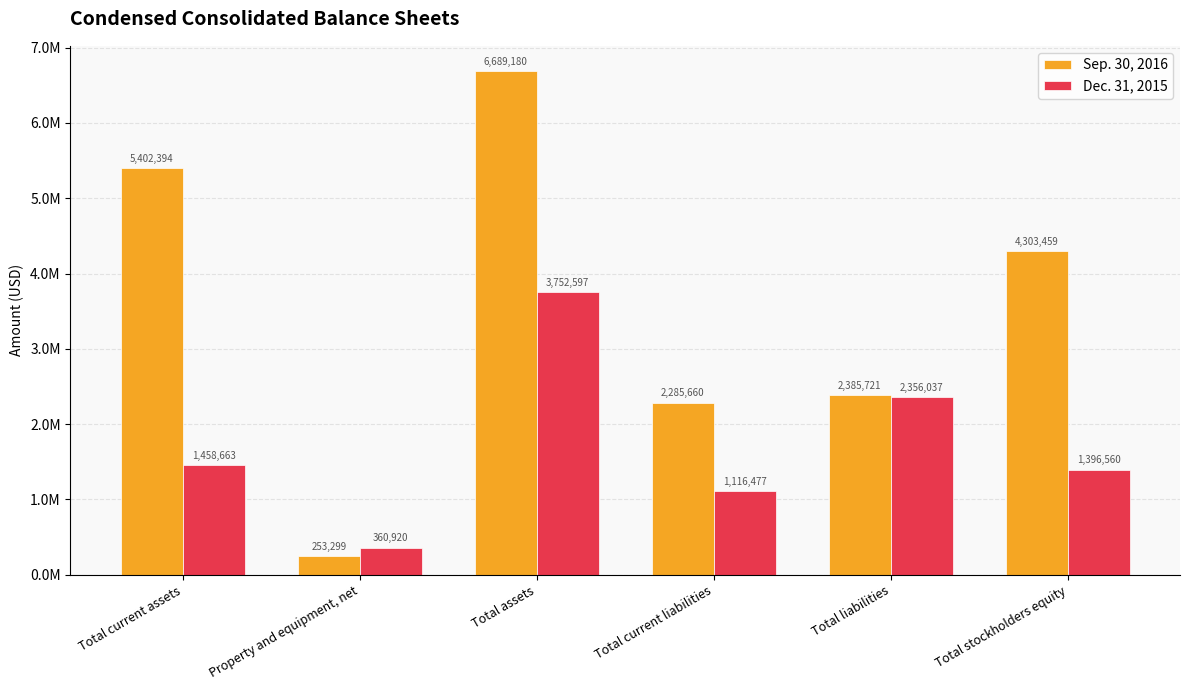

What is the sum of the Dec. 31, 2015 values at Total current liabilities and Total liabilities?

3472514